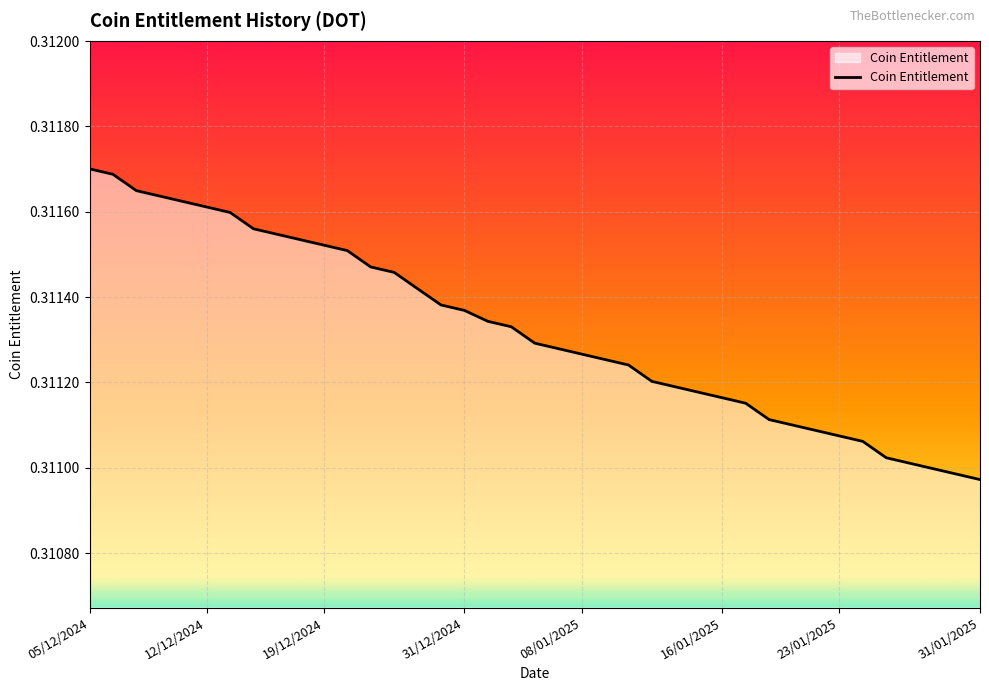

What is the sum of all values?

12.1